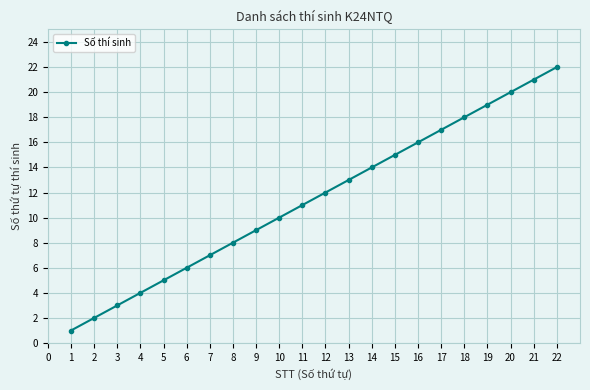

Does the chart display data point markers on the line(s)?

Yes